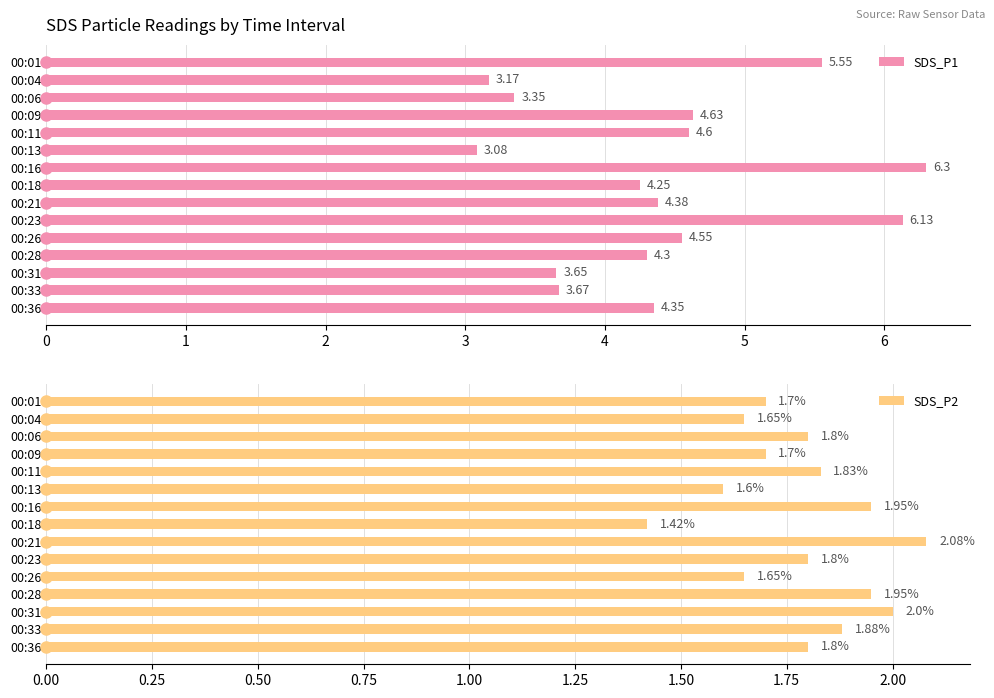

What is the value of the SDS_P1 bar at the 3rd from the left?

3.4